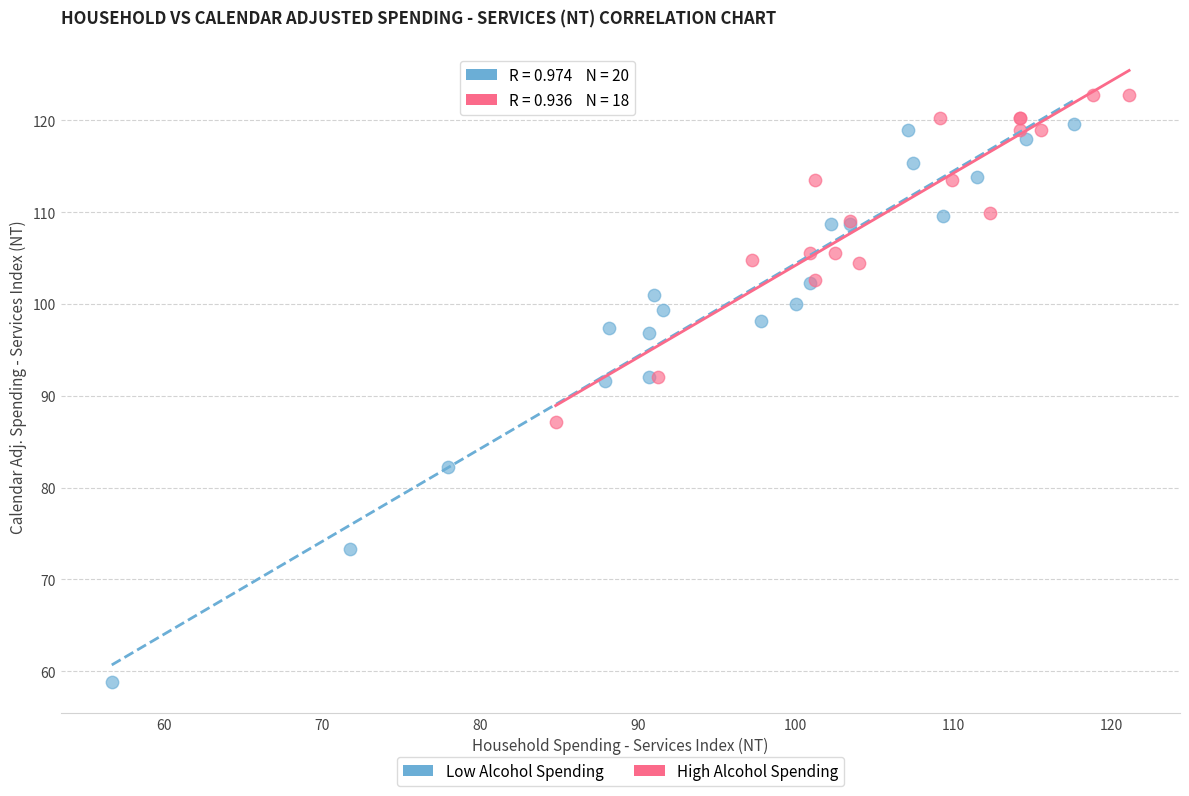

Which series reaches the maximum Y coordinate?

High Alcohol Spending